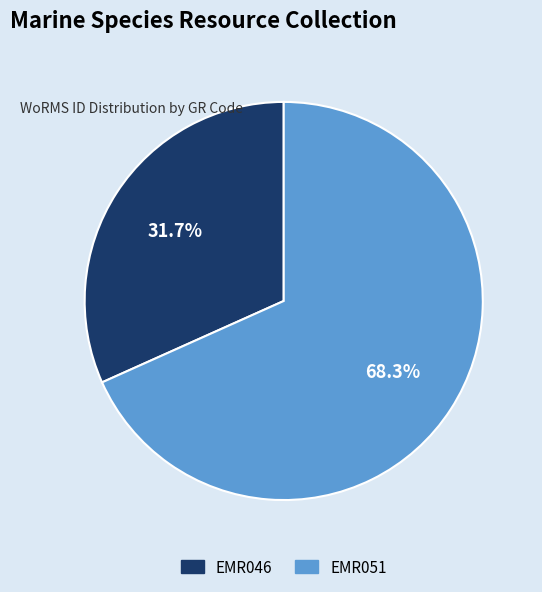

Is there a majority slice in this chart?

Yes